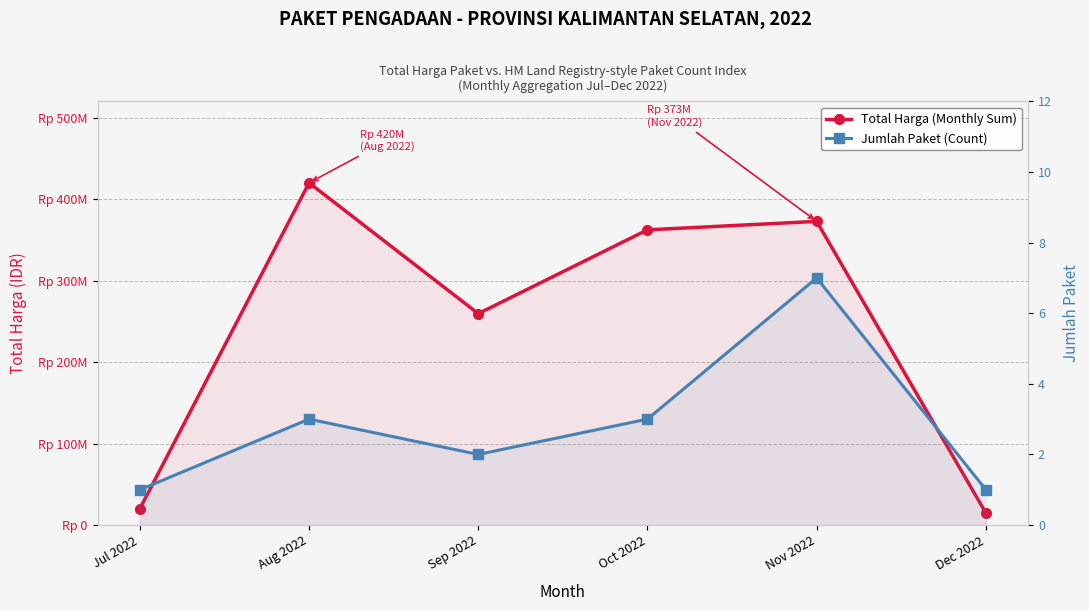

How many interior local peaks does the Jumlah Paket (Count) series have?

2